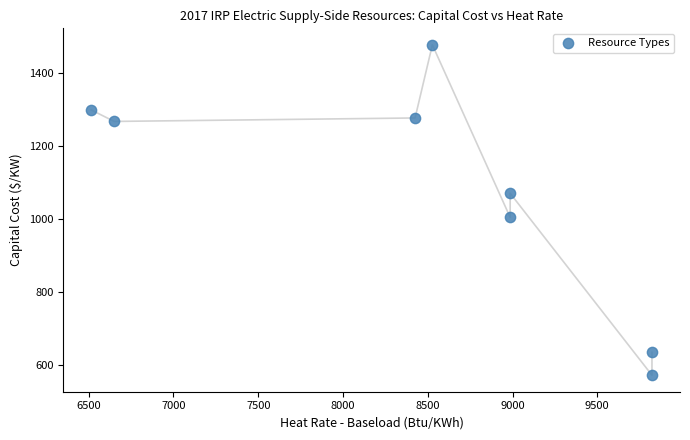

What is the range of Y values (max minus min)?

906.0